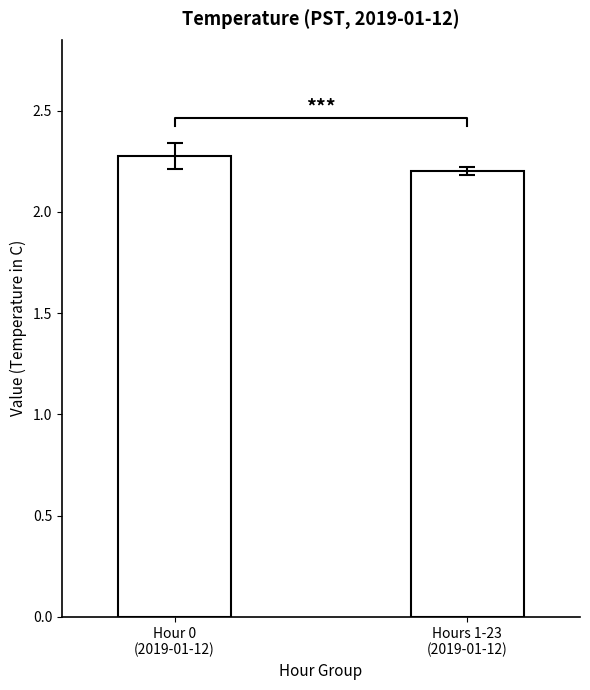

Which label corresponds to the smallest value in the chart?

Hours 1-23
(2019-01-12)